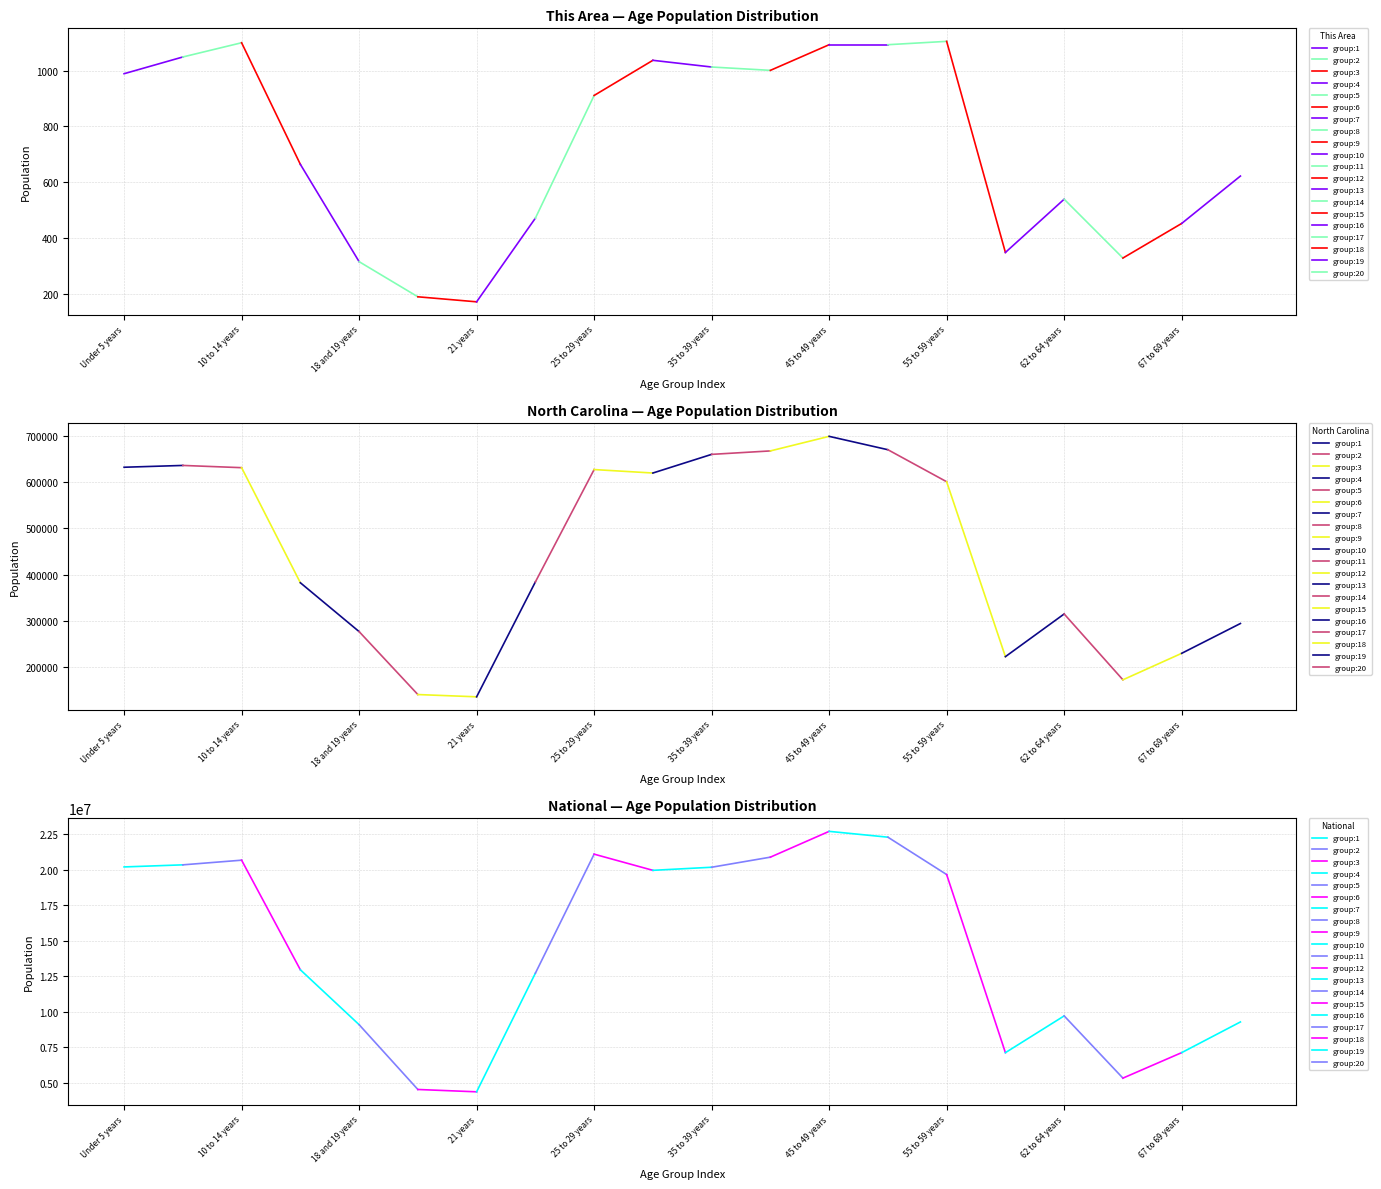

What is the greatest value displayed?

22708591